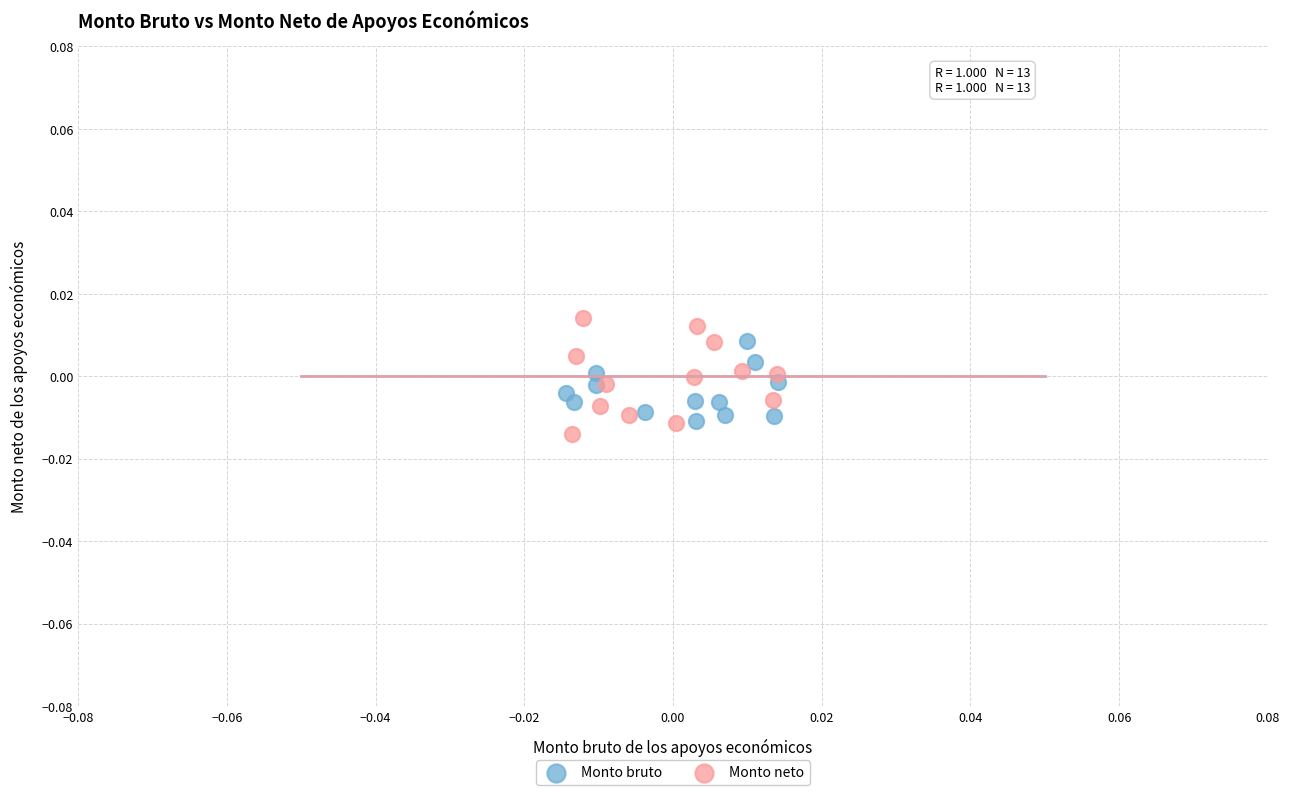

Which series has the largest Y range (max minus min)?

Monto neto